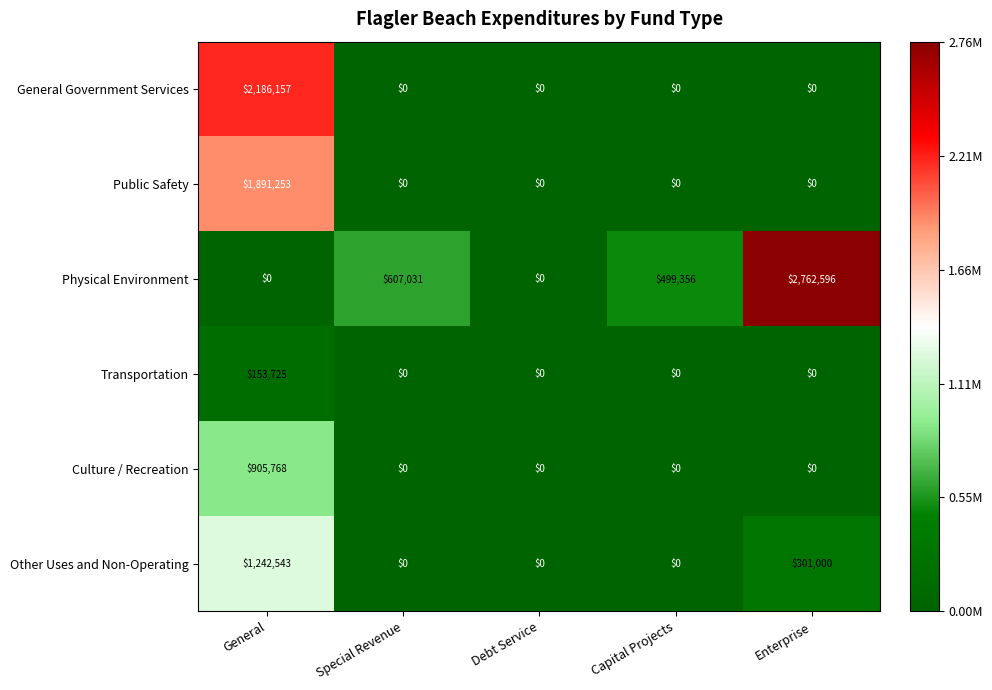

Reading right to left, what are all the values shown in this chart?

General Government Services: 0	0	0	0	2186157
Public Safety: 0	0	0	0	1891253
Physical Environment: 2762596	499356	0	607031	0
Transportation: 0	0	0	0	153725
Culture / Recreation: 0	0	0	0	905768
Other Uses and Non-Operating: 301000	0	0	0	1242543